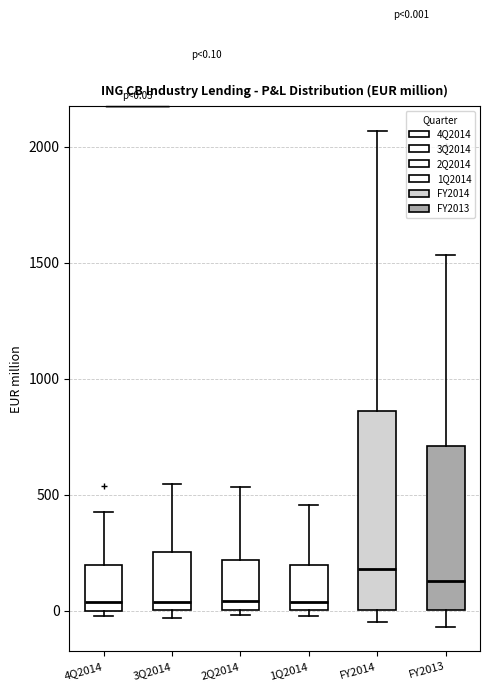

Comparing the boxes themselves (not the whiskers), which one is the tallest?

FY2014